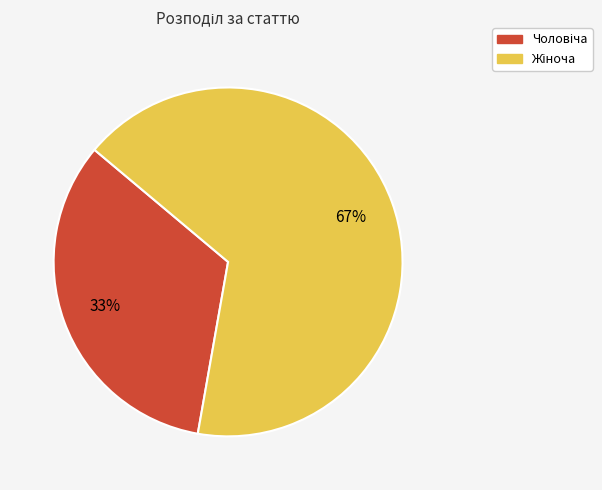

Is there any slice that represents more than half of the pie?

Yes